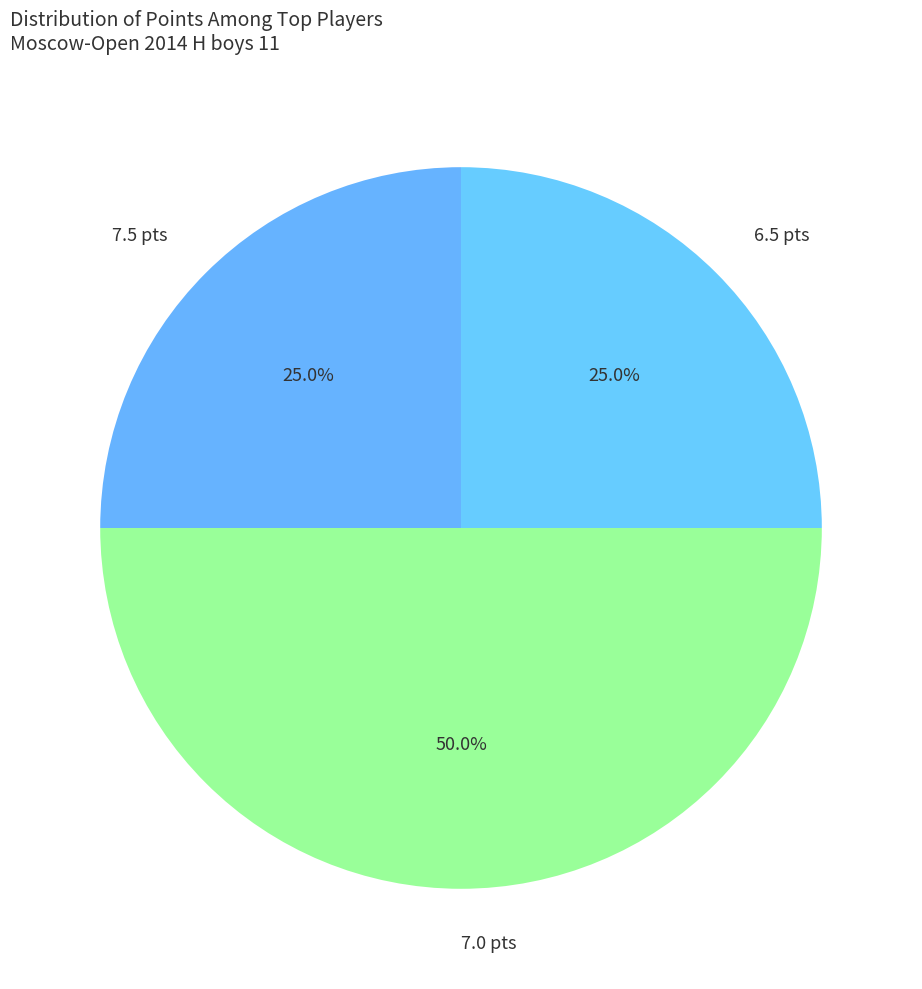

Which slice is the largest?

7.0 pts